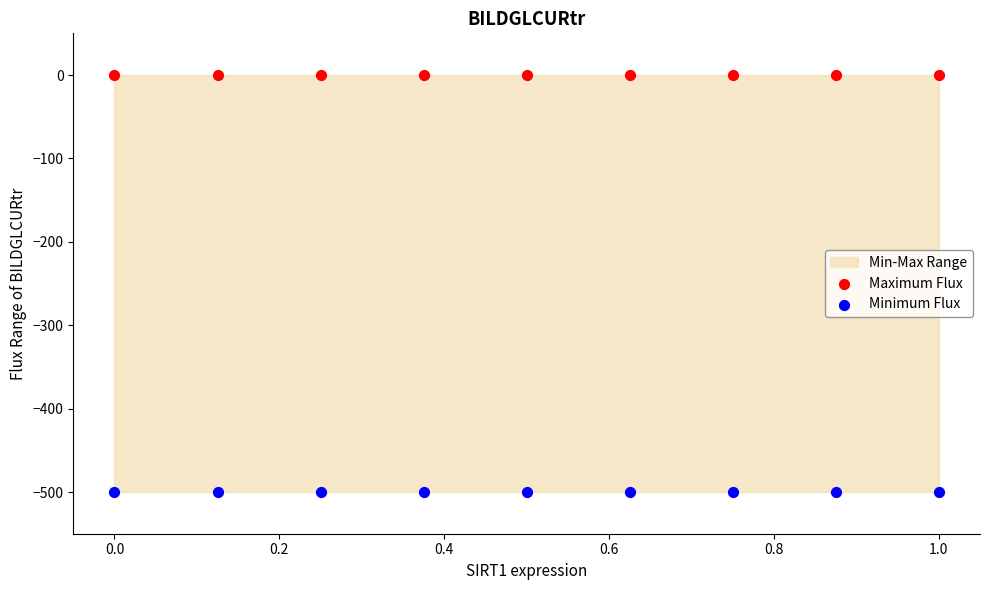

Which series contains the lowest Y value?

Minimum Flux